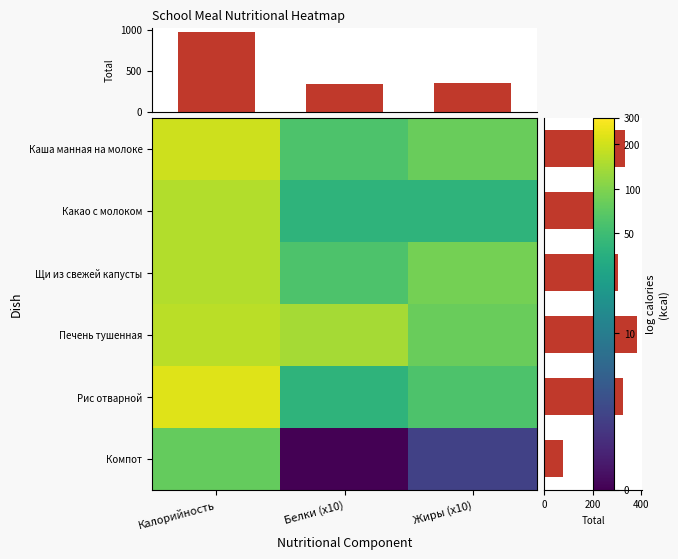

The Рис отварной series shows 4.1 at Жиры (x10). True or false?

True